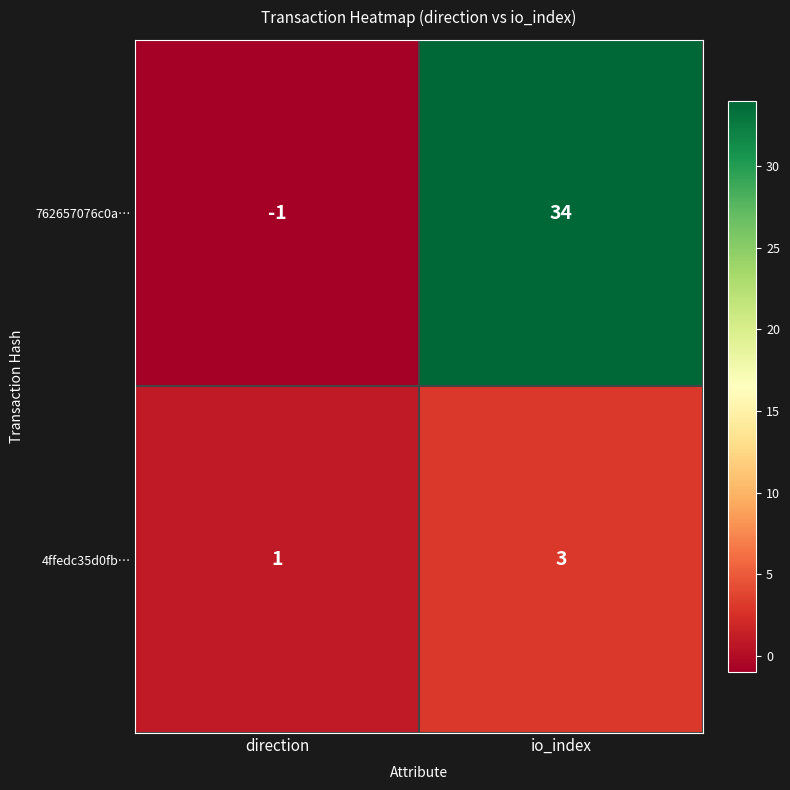

Is it true that 4ffedc35d0fb… equals 3 at io_index?

True